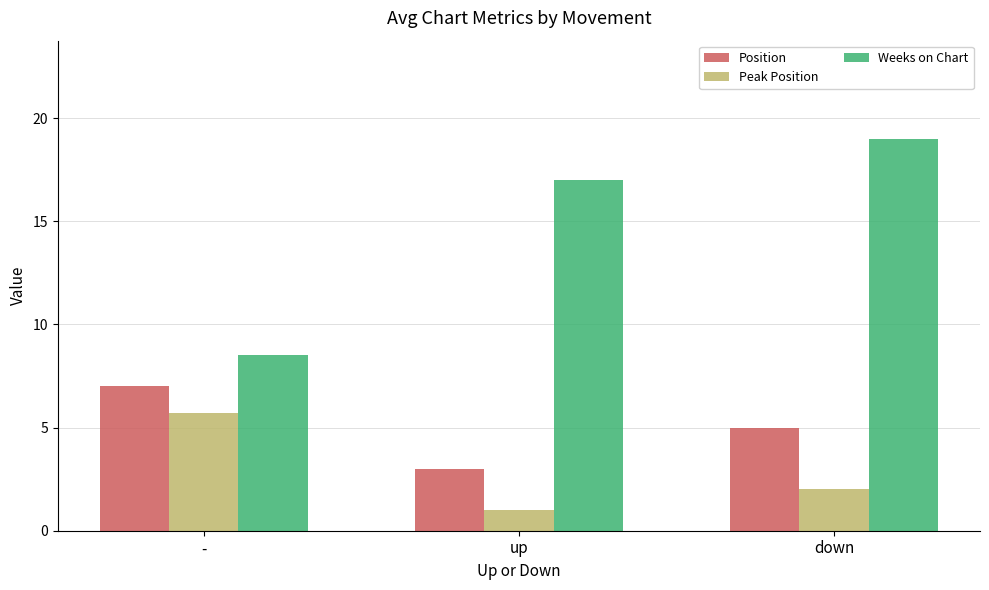

True or false: Position has a value of 3.0 at up.

True